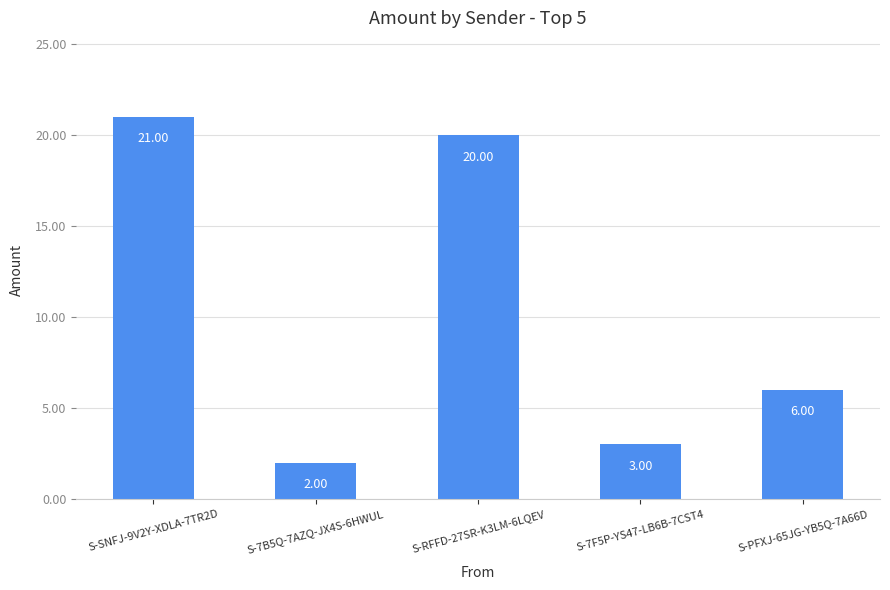

What is the maximum value shown in the chart?

21